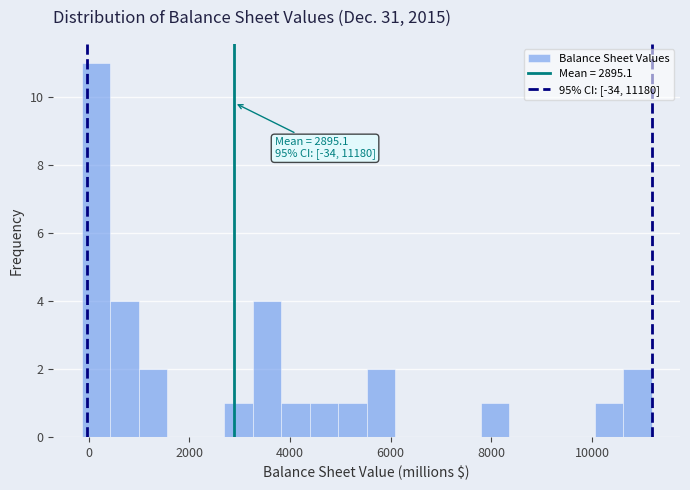

Around what value on the x-axis is the tallest bar? Give the approximate position of its centre, as read against the axis.

200